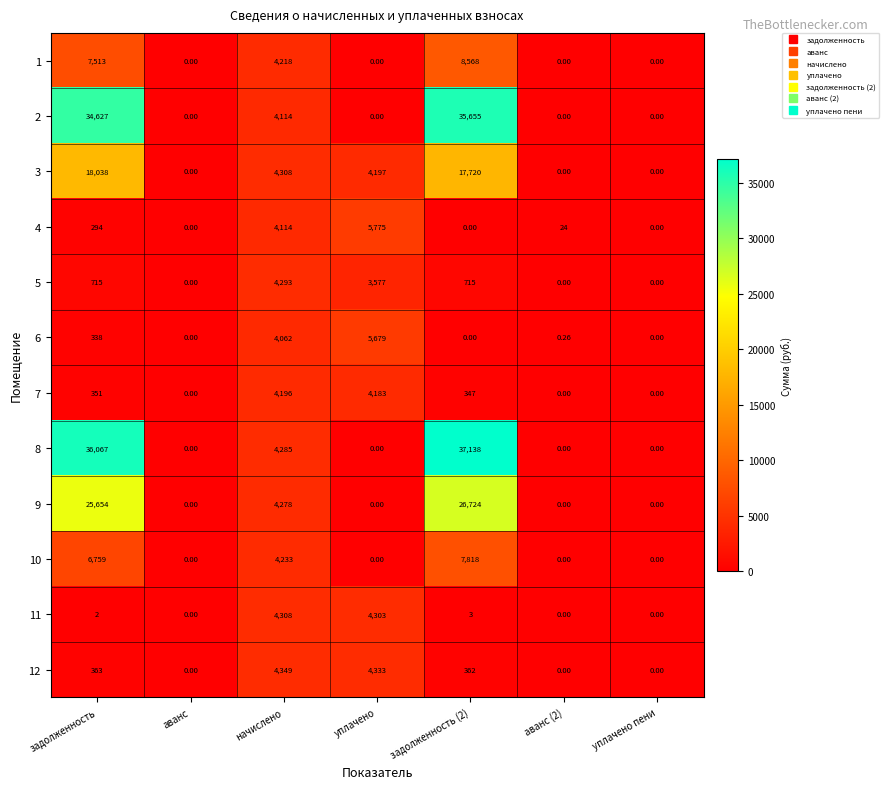

Rank the series by their maximum value, from lowest to highest.

7, 5, 11, 12, 6, 4, 10, 1, 3, 9, 2, 8